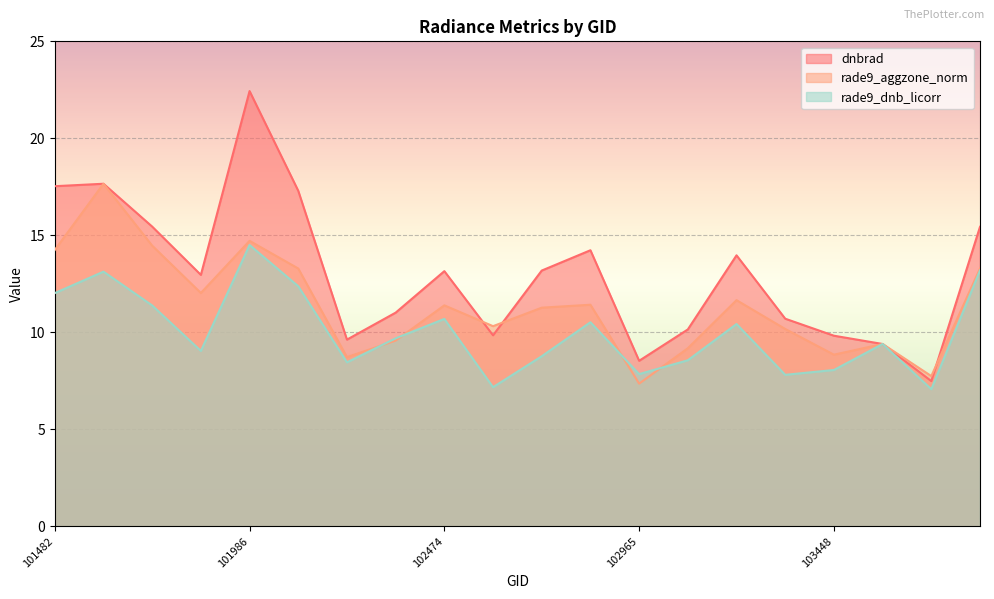

True or false: dnbrad and rade9_dnb_licorr intersect in this chart.

True